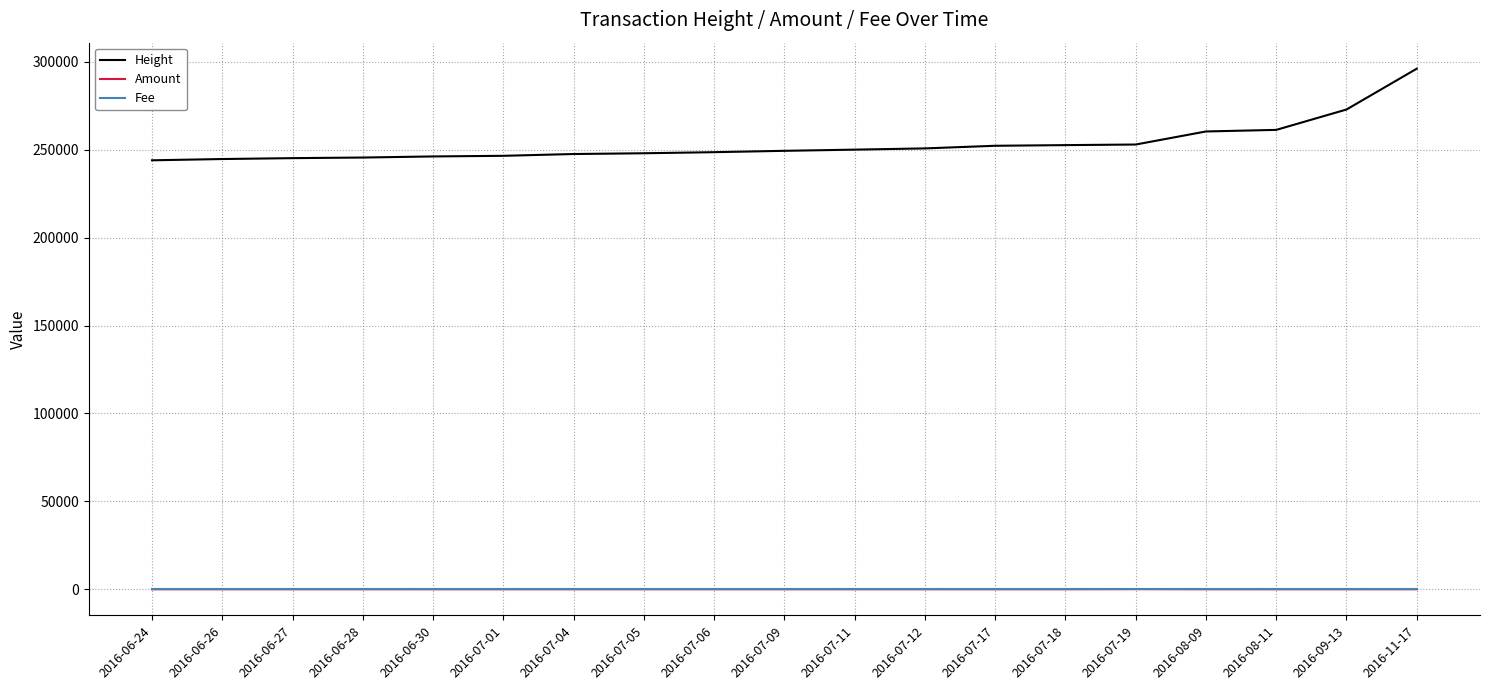

True or false: Amount and Height cross at least once.

False